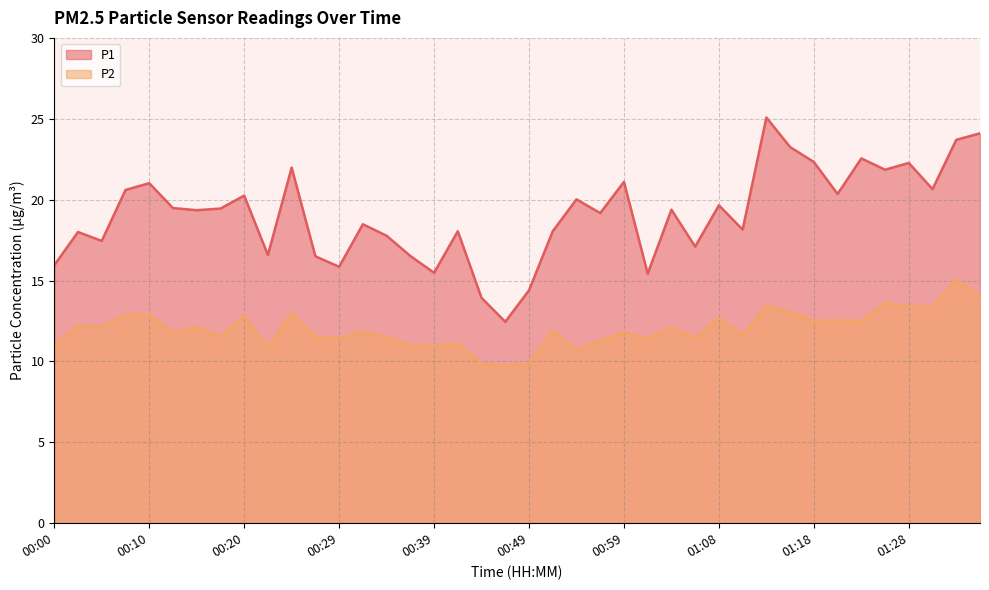

Between 01:11 and 01:35, which series saw the biggest shift?

P1